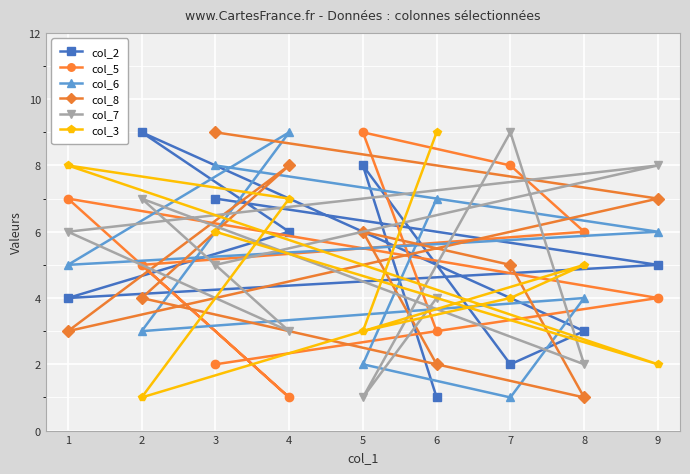

At which label does col_5 reach its peak?

5